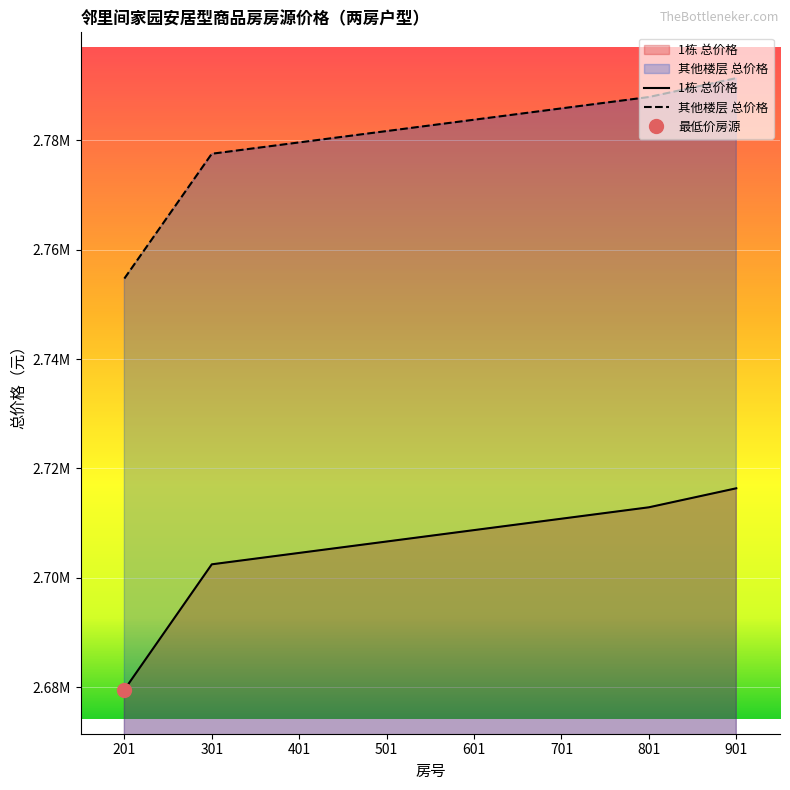

True or false: 1栋 and 总价格（元） intersect in this chart.

False